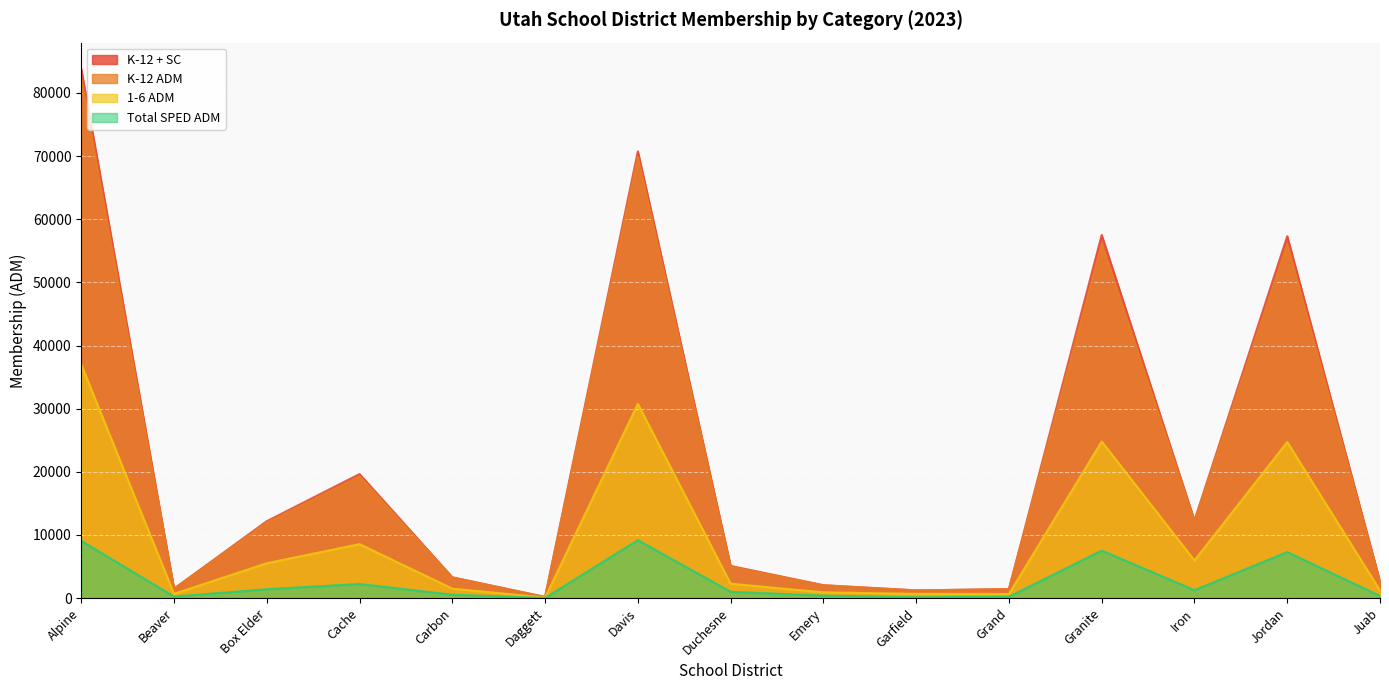

Which series has the largest total across all categories?

K-12 + SC